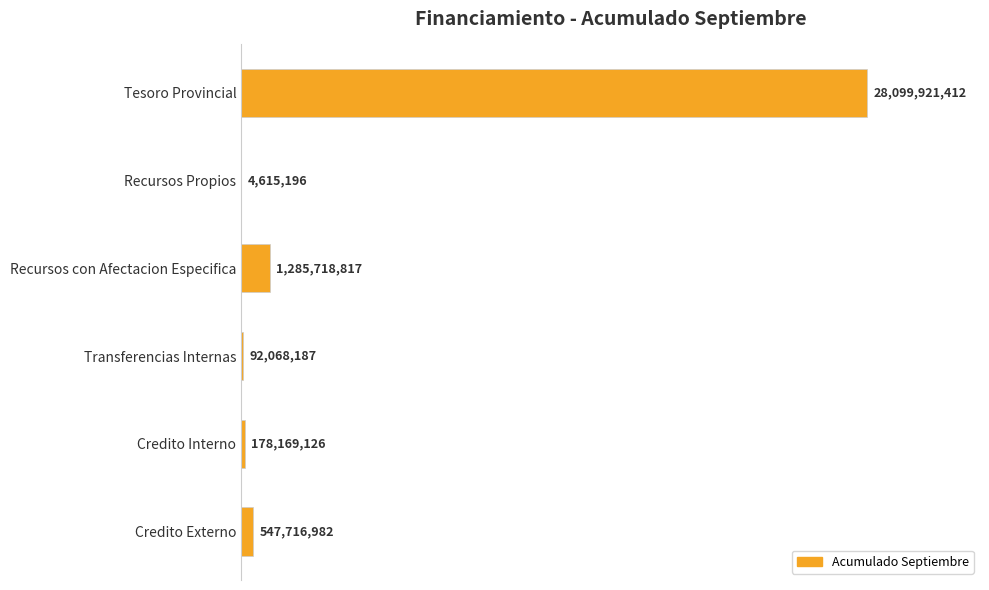

Where is the data nearest to the value 14052268303?

Recursos con Afectacion Especifica